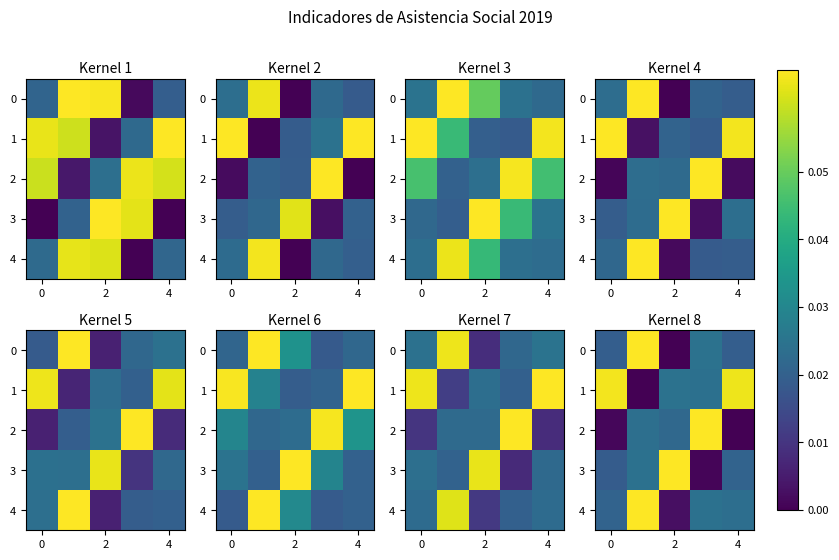

True or false: 0 has a value of 0.0 at 0.

False